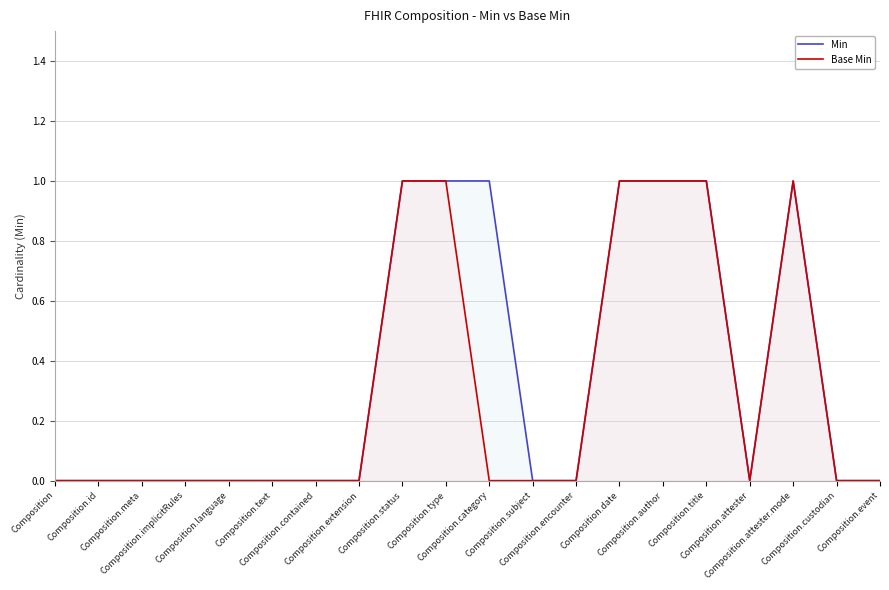

Rank the categories by Base Min value from lowest to highest.

Composition, Composition.id, Composition.meta, Composition.implicitRules, Composition.language, Composition.text, Composition.contained, Composition.extension, Composition.category, Composition.subject, Composition.encounter, Composition.attester, Composition.custodian, Composition.event, Composition.status, Composition.type, Composition.date, Composition.author, Composition.title, Composition.attester.mode